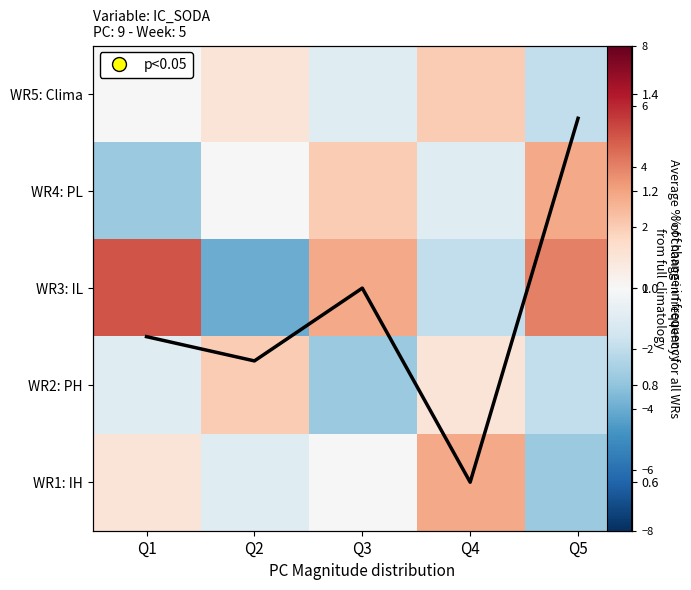

List the series in order of their peak value, highest first.

WR3: IL, WR4: PL, WR1: IH, WR5: Clima, WR2: PH